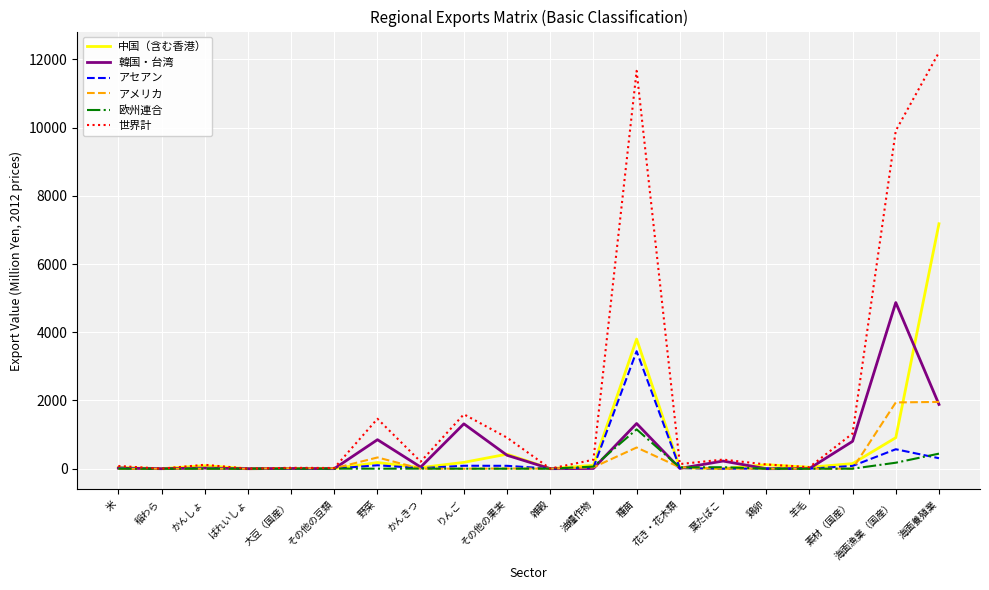

Which series has the largest range (max minus min)?

世界計